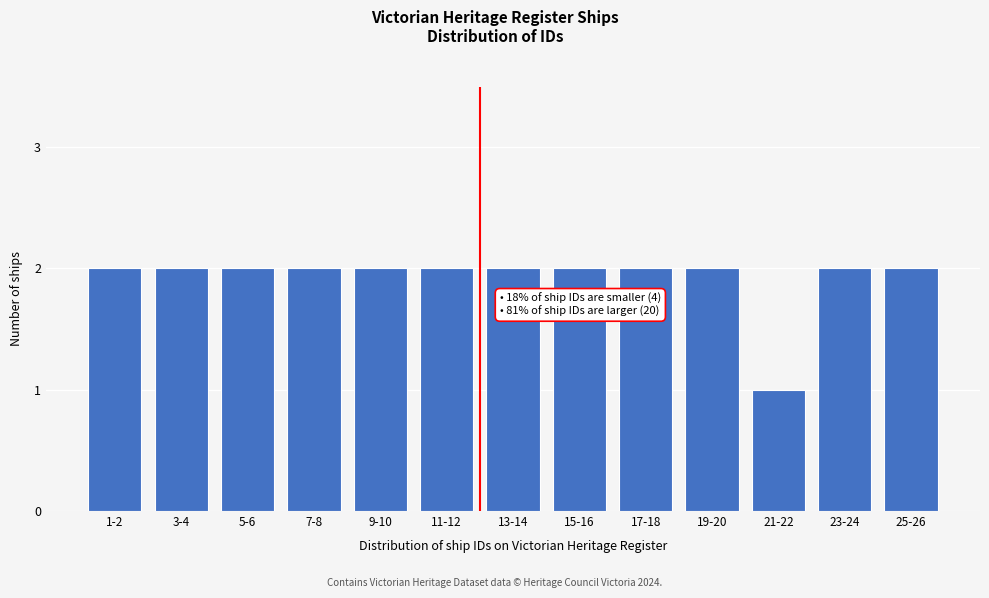

Reading left to right, what are all the values shown in this chart?

1-2=2	3-4=2	5-6=2	7-8=2	9-10=2	11-12=2	13-14=2	15-16=2	17-18=2	19-20=2	21-22=1	23-24=2	25-26=2